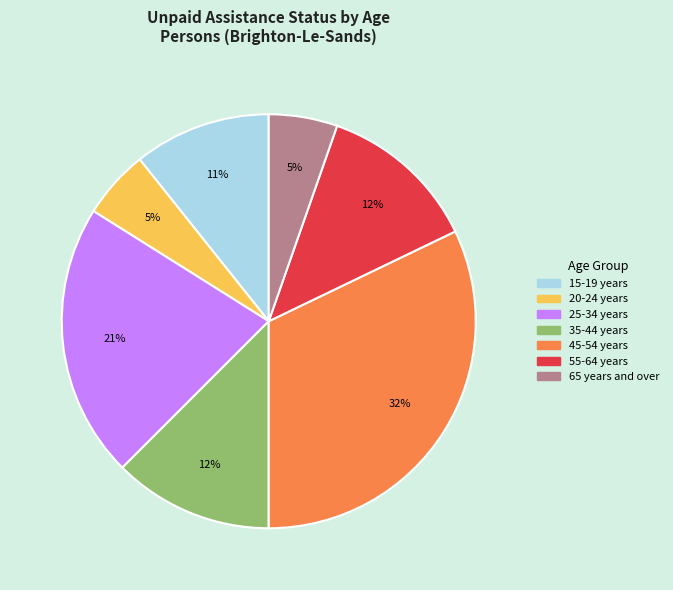

To the nearest percent, what is the average slice percentage?

14%